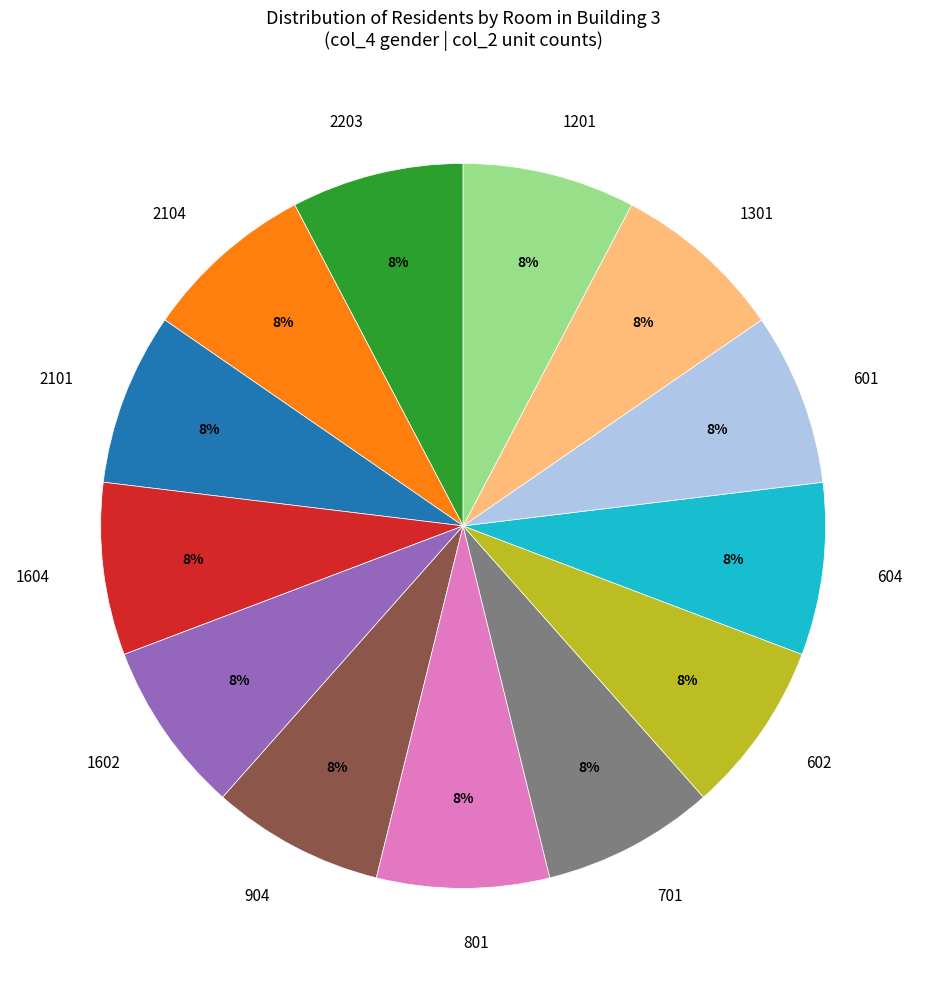

What is the ratio of the value at 701 to the value at 2104?

1.0